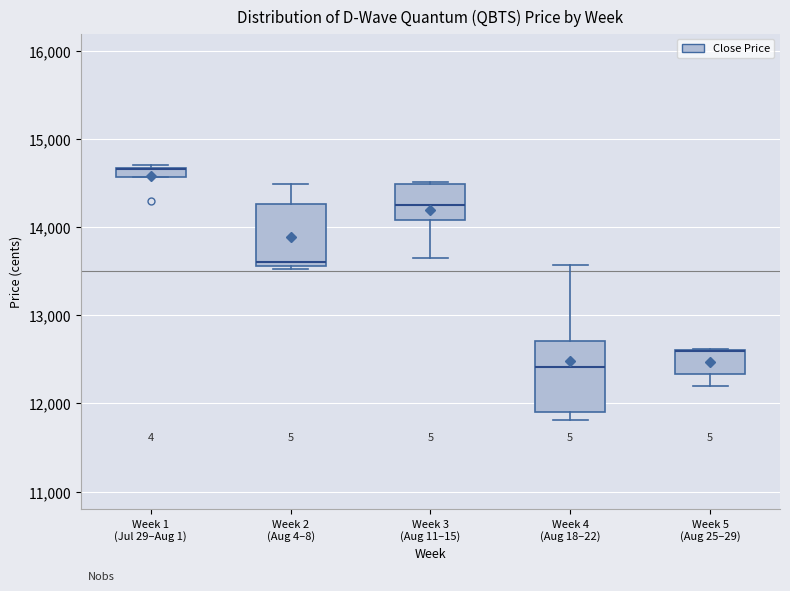

Which box is the tallest, from its lower edge to its upper edge?

Week 4 (Aug 18–22)